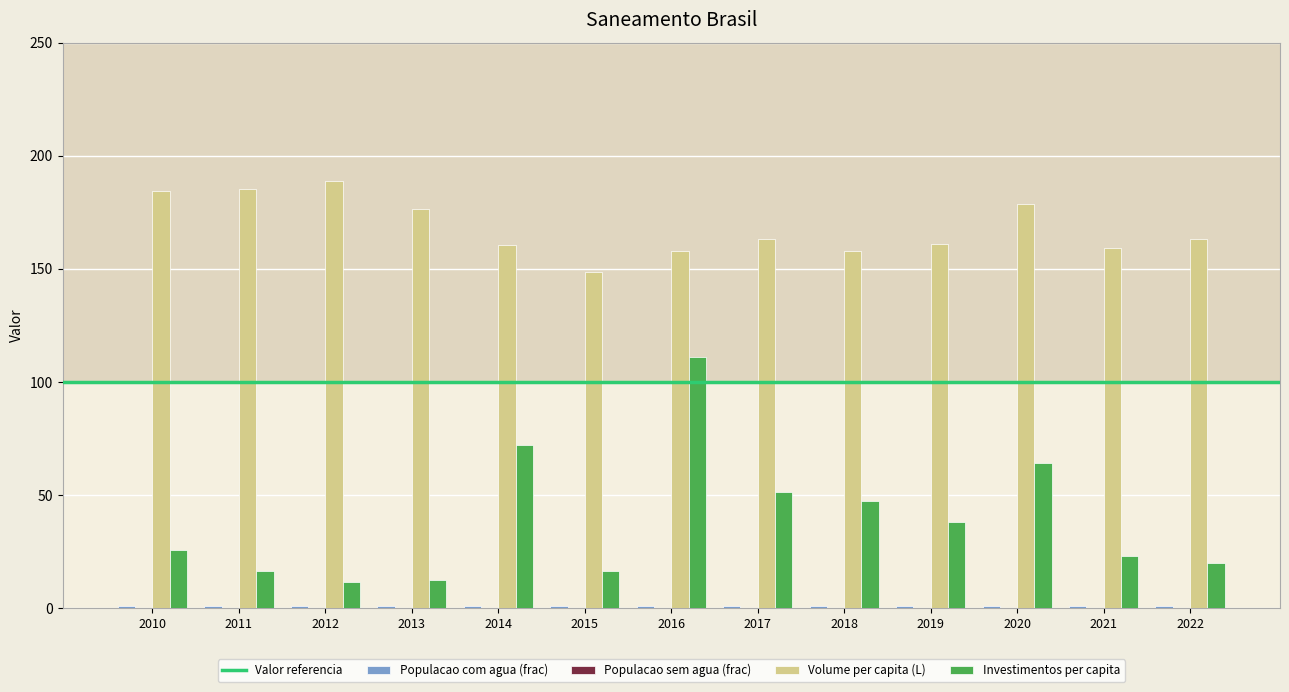

How many data points in Investimentos per capita are above 25?

7